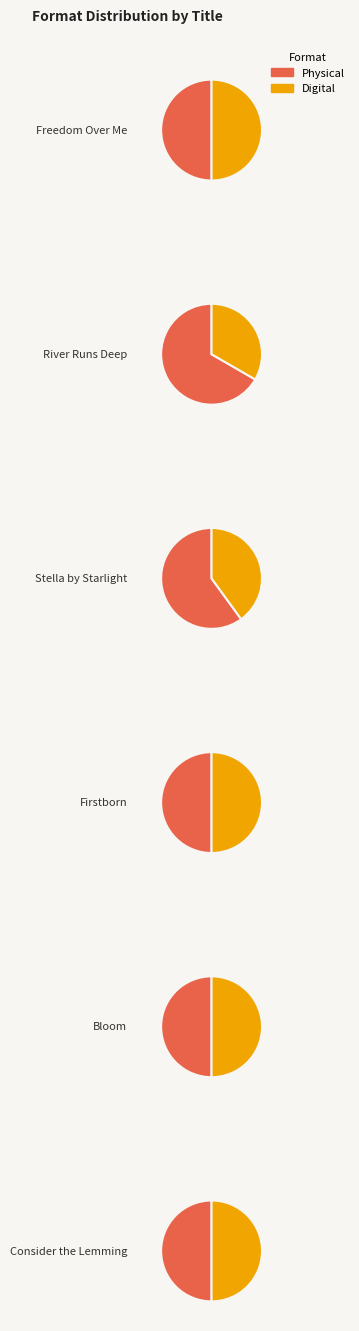

True or false: Firstborn accounts for 21% of the total.

True